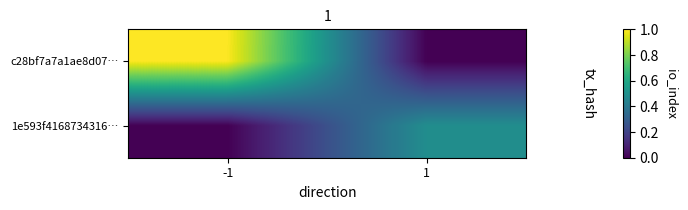

Which series has the largest total across all categories?

c28bf7a7a1ae8d07…